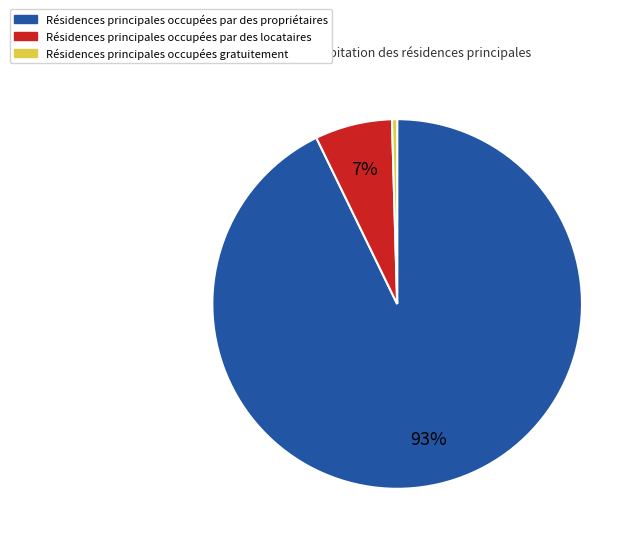

To the nearest percent, what is the average slice percentage?

33%